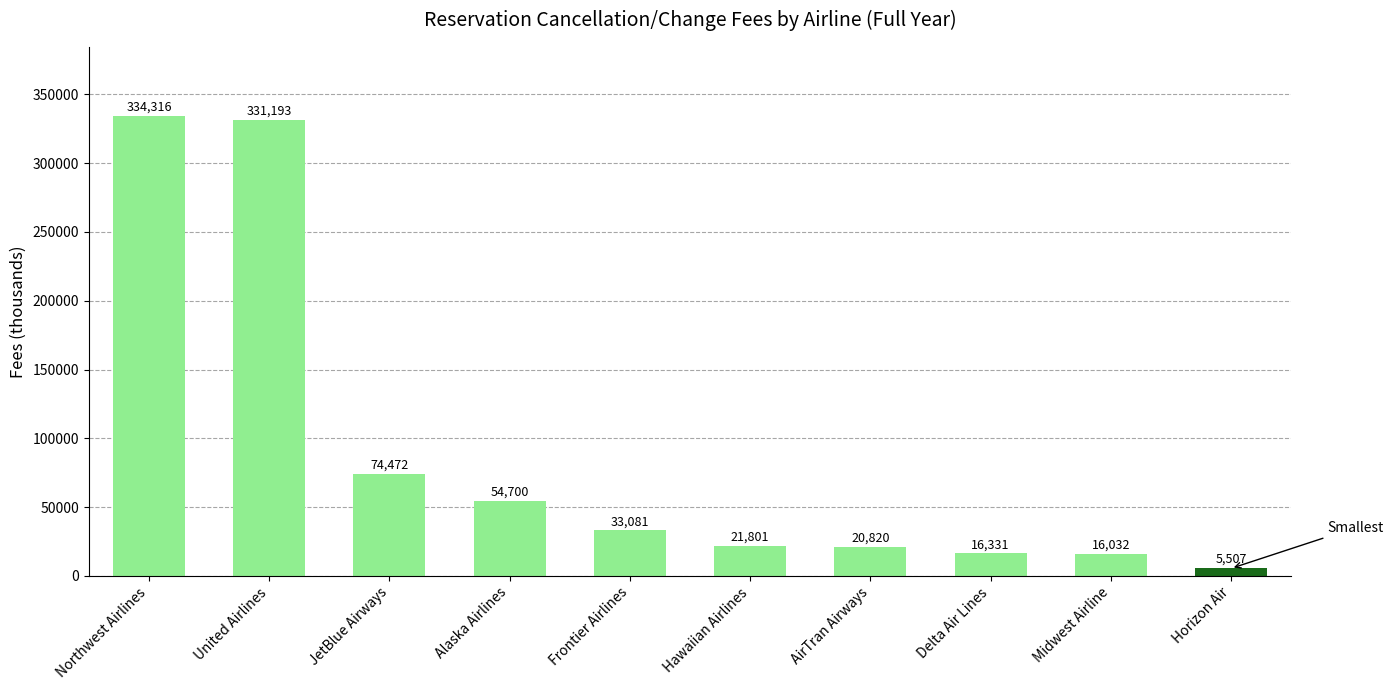

Are the bars horizontal?

No